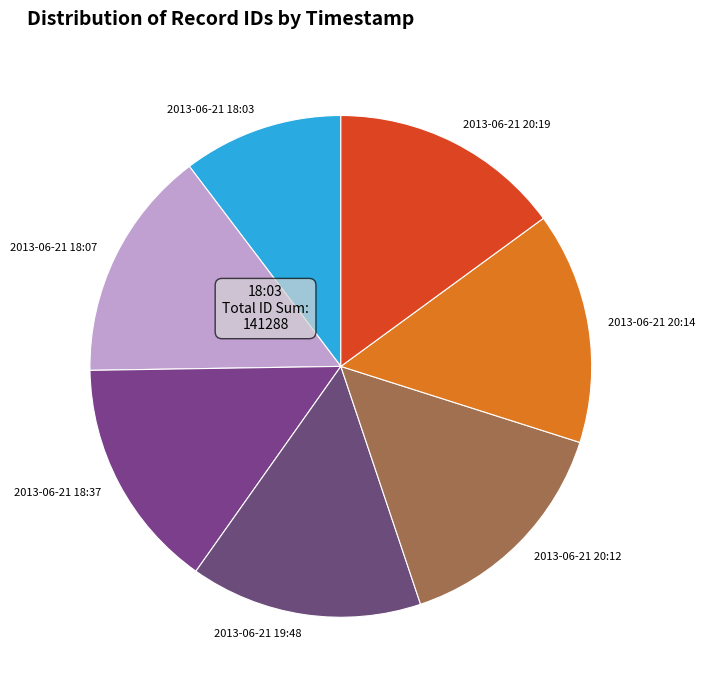

Combined, do 2013-06-21 20:19 and 2013-06-21 18:03 account for over 50%?

No